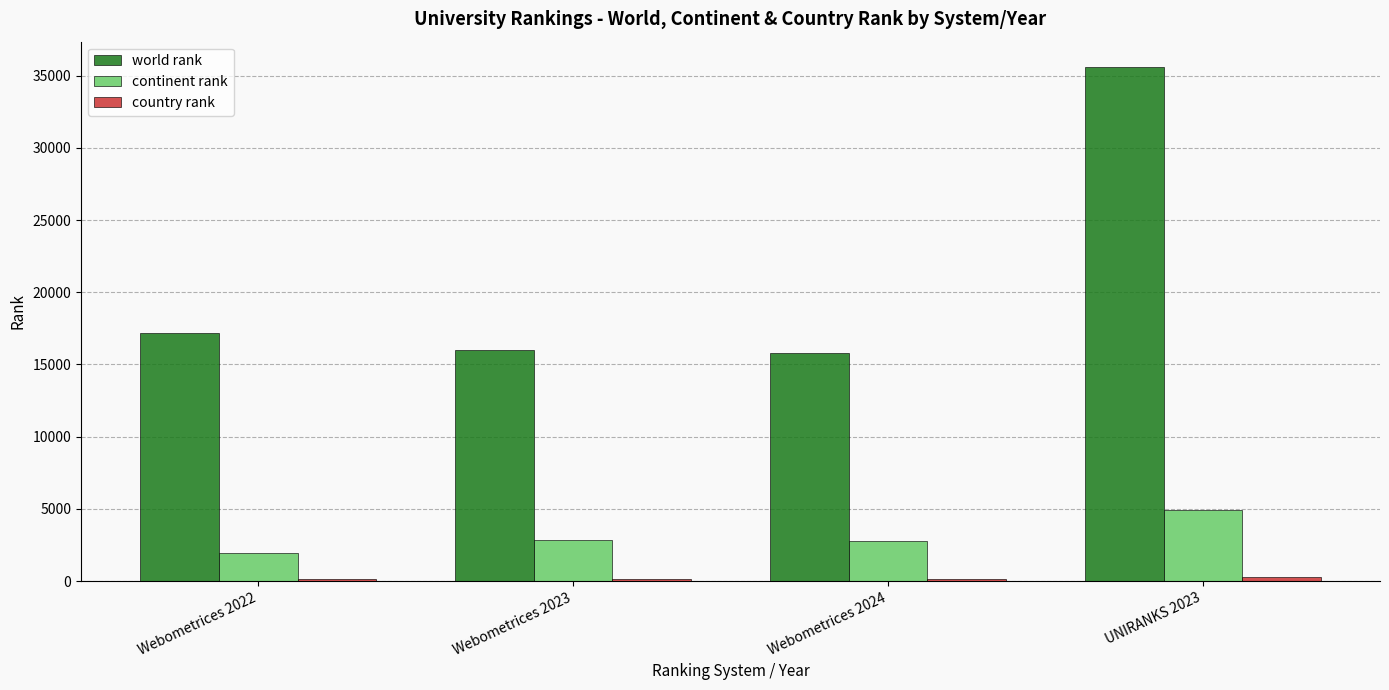

What is the label of the 4th bar from the left?

UNIRANKS 2023